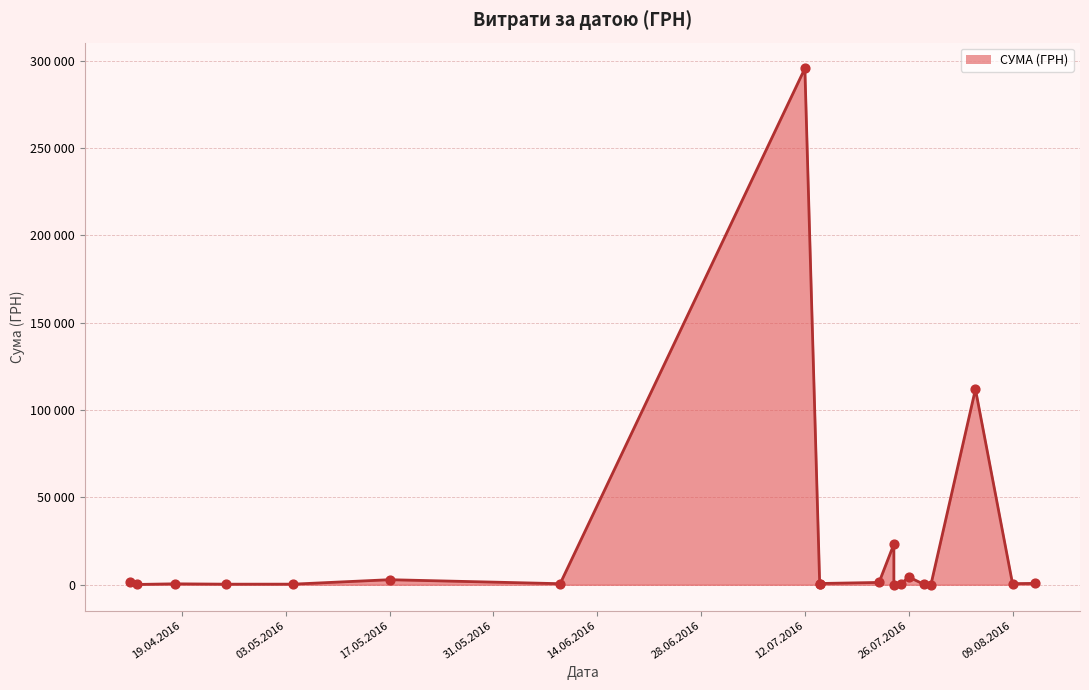

Between 25.04.2016 and 25.07.2016, which is larger?

25.07.2016